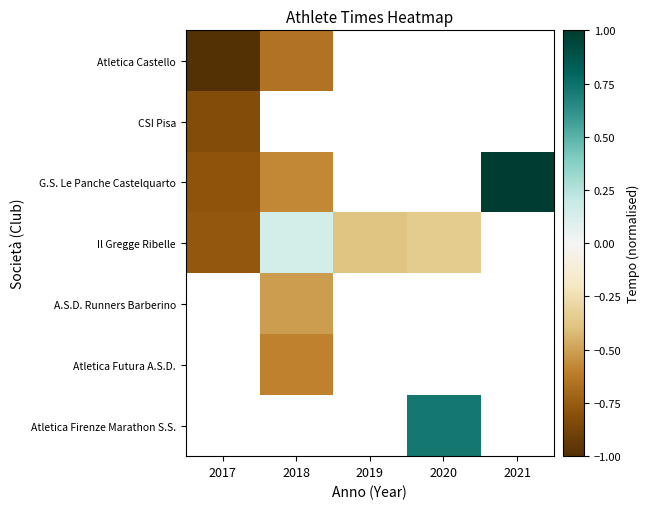

Where is Atletica Castello nearest to the value 0?

2018